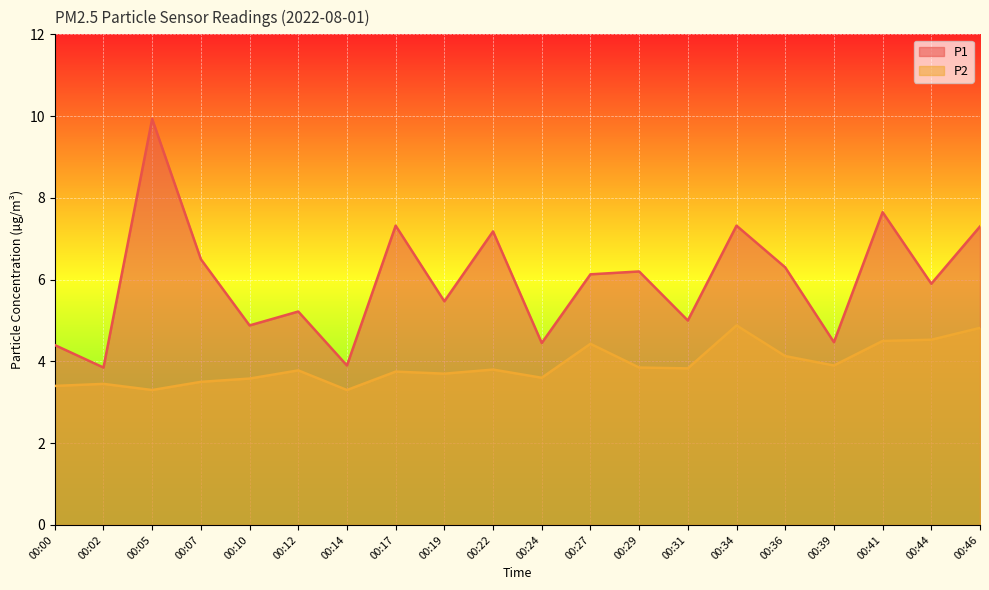

How many interior local valleys does the P1 series have?

8